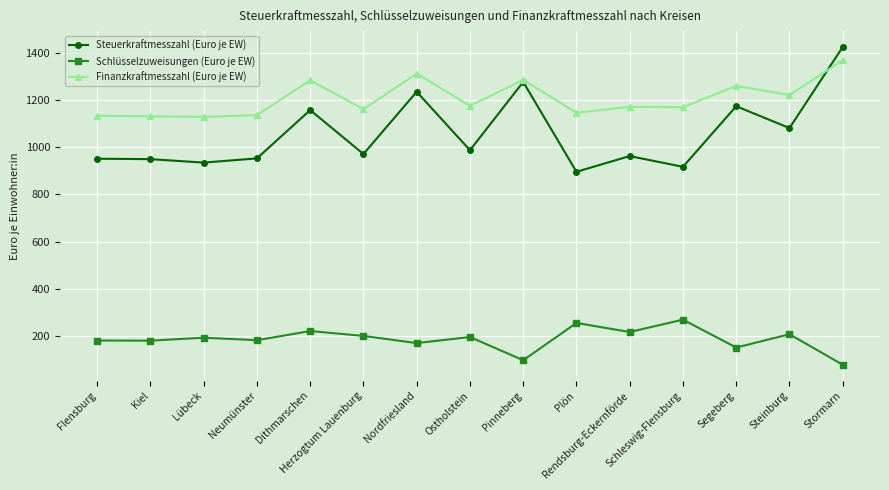

How many interior local valleys does the Steuerkraftmesszahl (Euro je EW) series have?

6